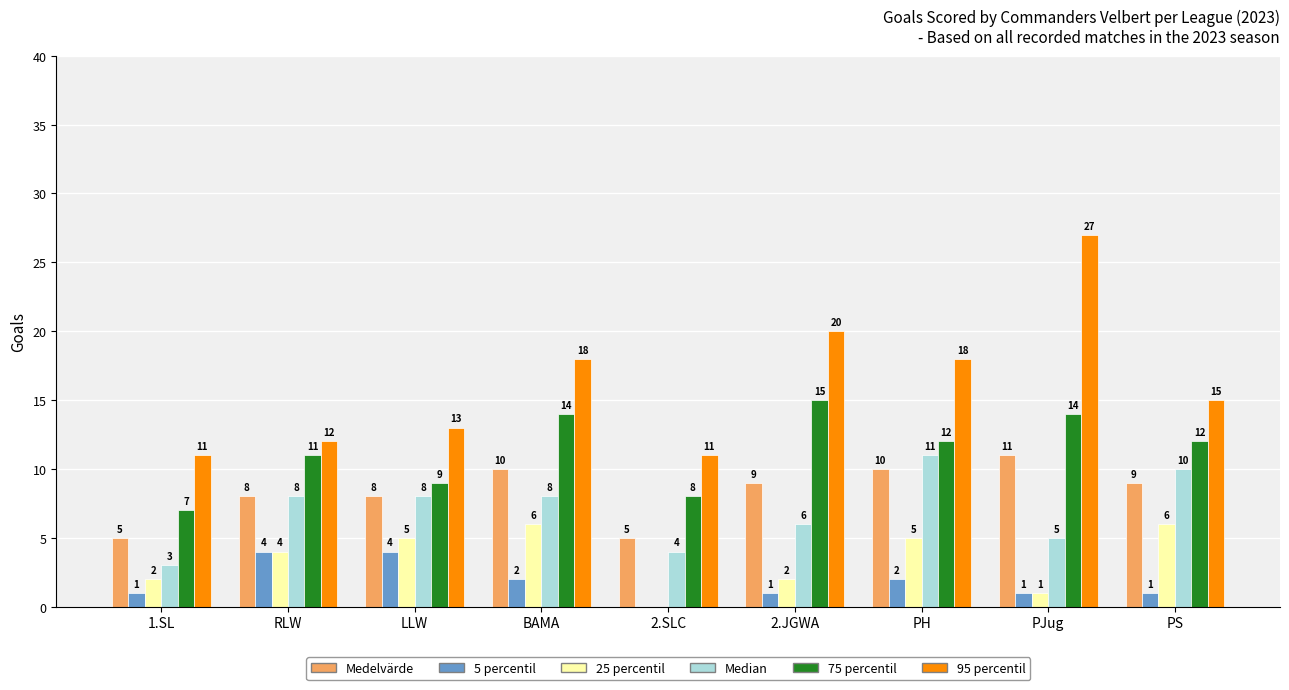

Reading left to right, extract all data points from this chart.

Medelvärde: 1.SL=5	RLW=8	LLW=8	BAMA=10	2.SLC=5	2.JGWA=9	PH=10	PJug=11	PS=9
5 percentil: 1.SL=1	RLW=4	LLW=4	BAMA=2	2.SLC=0	2.JGWA=1	PH=2	PJug=1	PS=1
25 percentil: 1.SL=2	RLW=4	LLW=5	BAMA=6	2.SLC=0	2.JGWA=2	PH=5	PJug=1	PS=6
Median: 1.SL=3	RLW=8	LLW=8	BAMA=8	2.SLC=4	2.JGWA=6	PH=11	PJug=5	PS=10
75 percentil: 1.SL=7	RLW=11	LLW=9	BAMA=14	2.SLC=8	2.JGWA=15	PH=12	PJug=14	PS=12
95 percentil: 1.SL=11	RLW=12	LLW=13	BAMA=18	2.SLC=11	2.JGWA=20	PH=18	PJug=27	PS=15